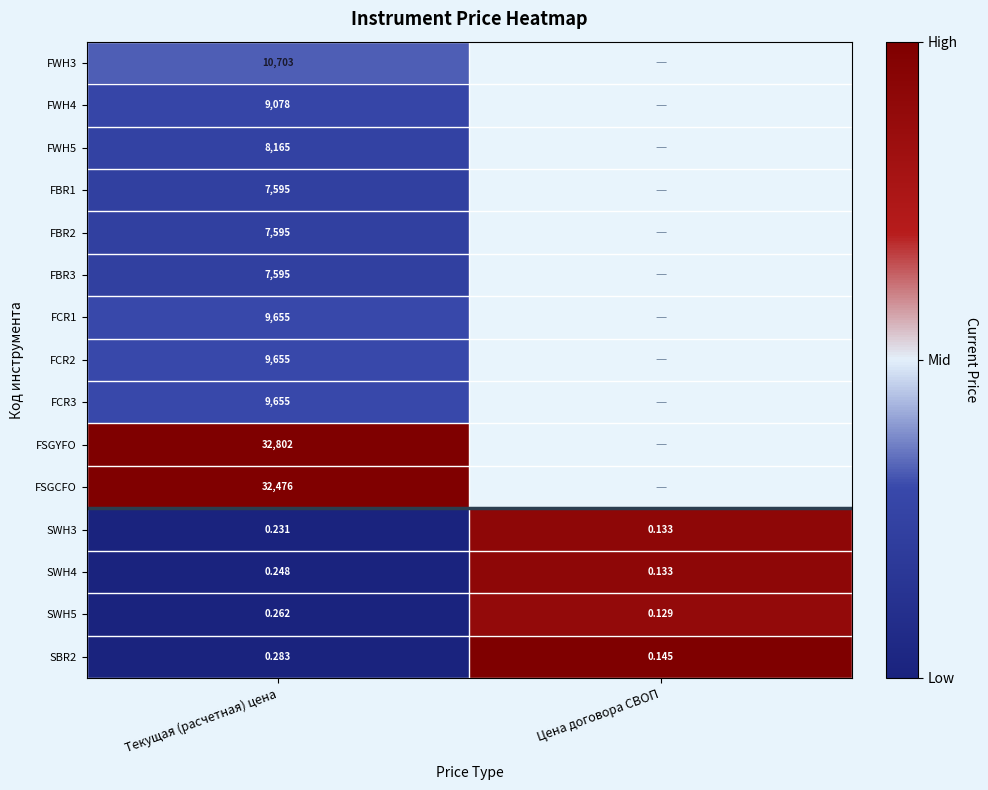

Is the value of FCR2 at Текущая (расчетная) цена greater than the value of SWH3 at Текущая (расчетная) цена?

Yes